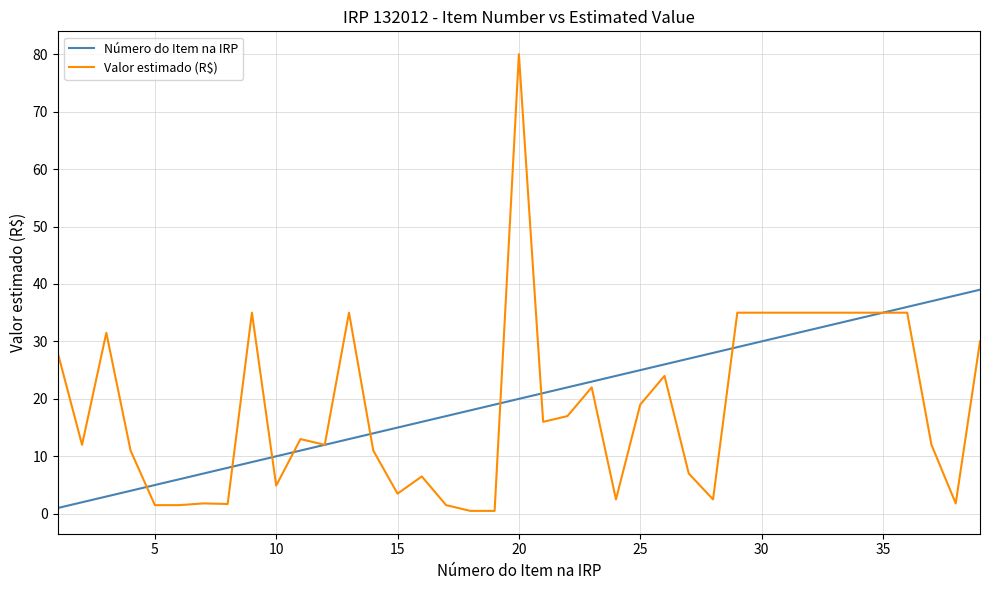

What is the sum of all Número do Item na IRP values?

780.0